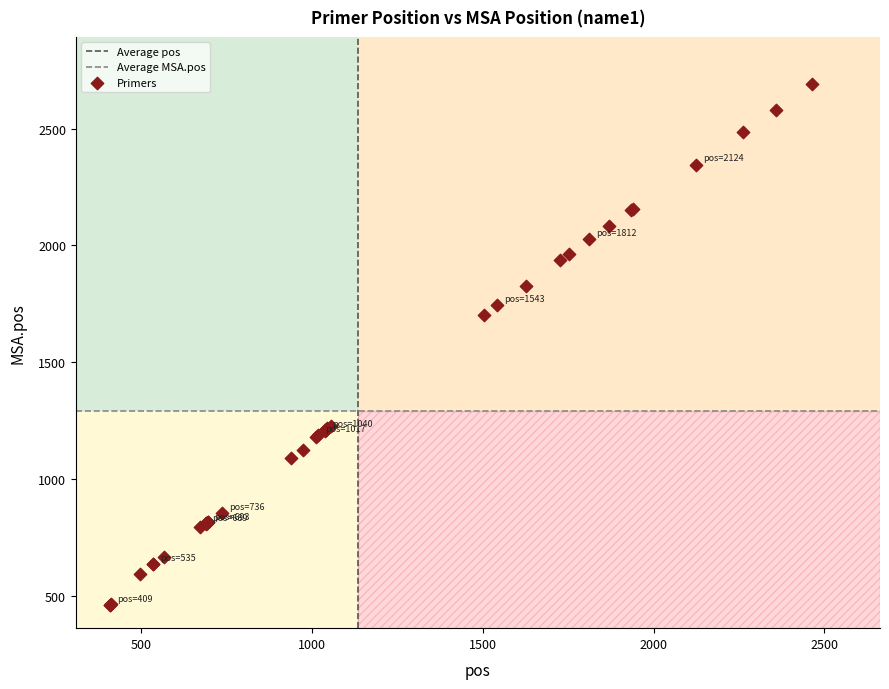

What Y value in the scatter plot is closest to 1577?

1703